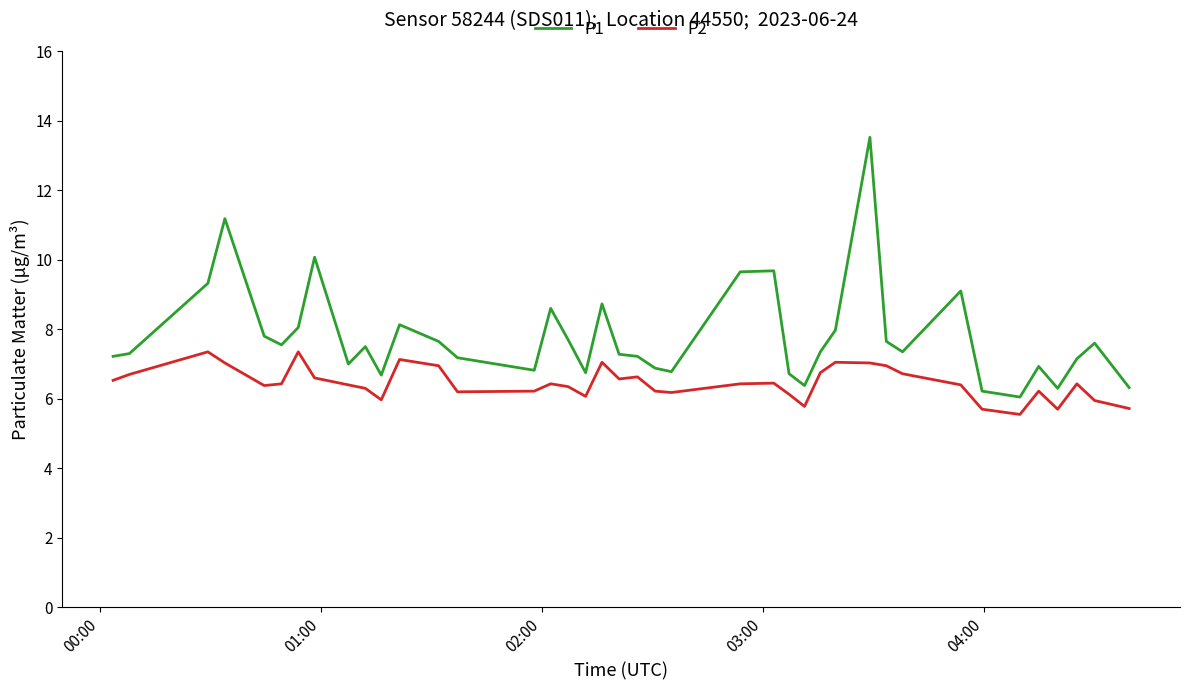

True or false: P2 and P1 cross at least once.

False